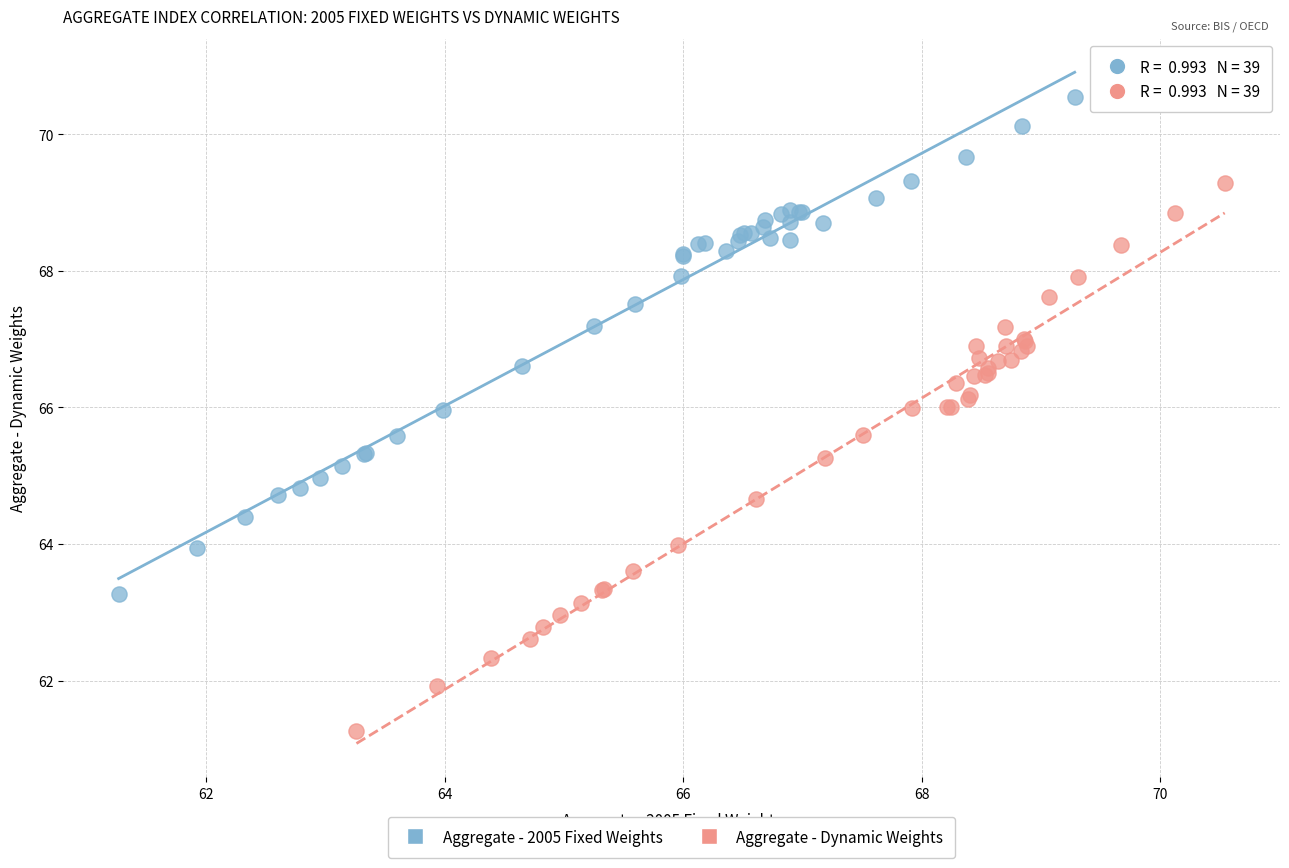

Which series reaches the maximum Y coordinate?

Aggregate - 2005 Fixed Weights